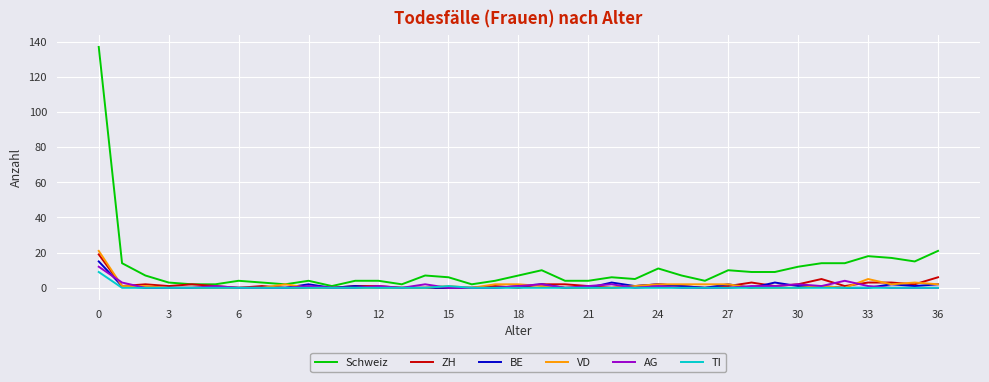

Which series has the widest spread of values?

Schweiz